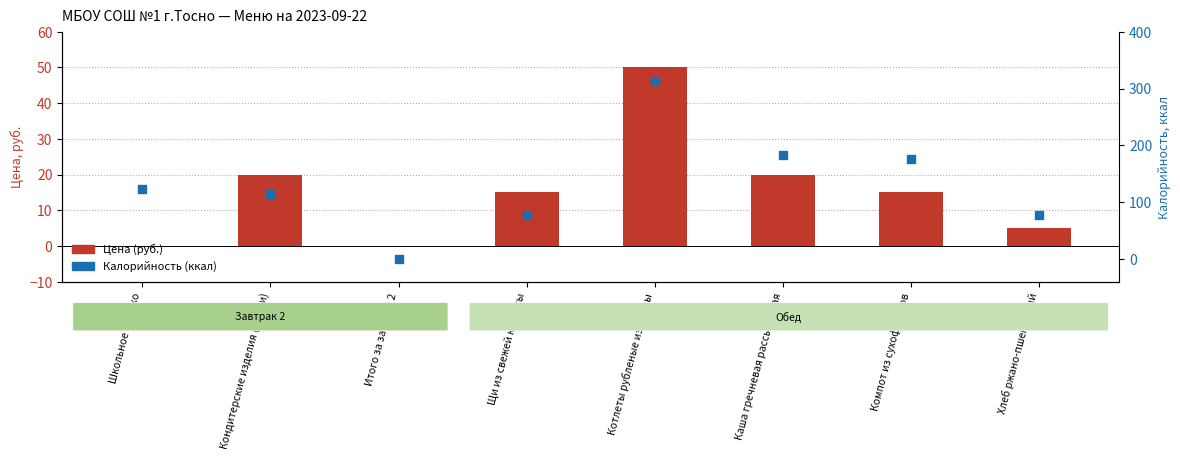

At how many categories does at least one series exceed 225?

1